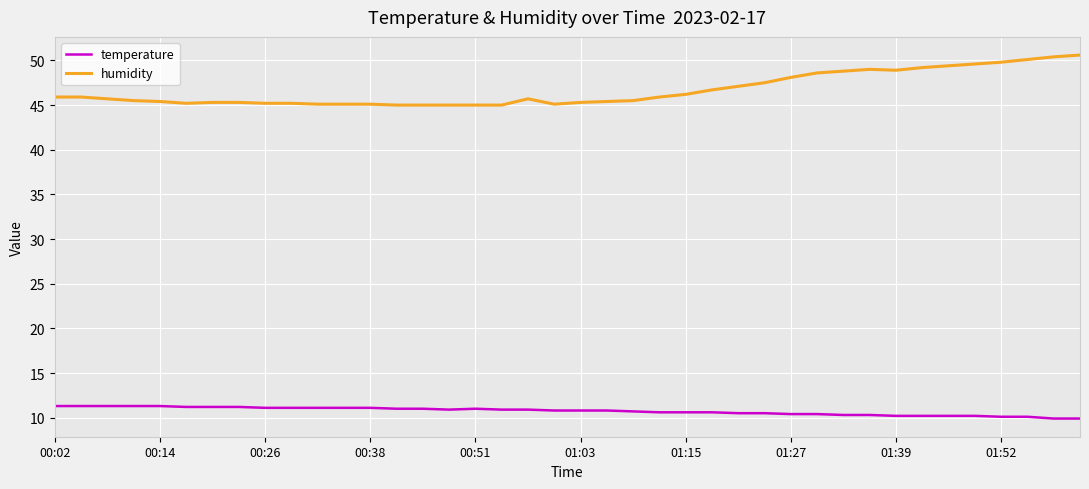

Which series has the widest spread of values?

humidity